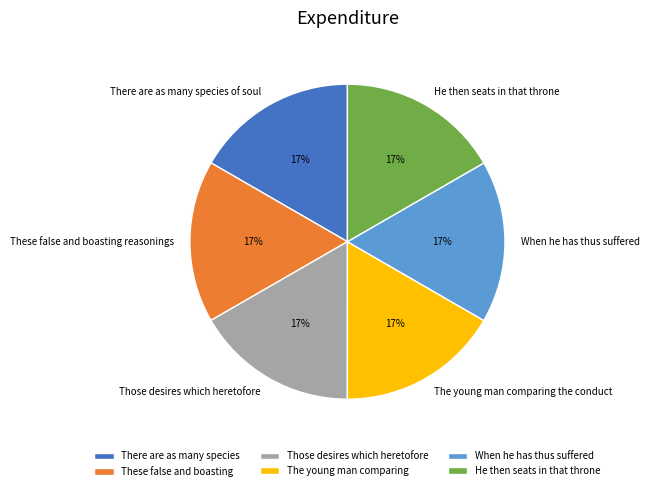

To the nearest percent, what portion does There are as many species of soul represent?

17%